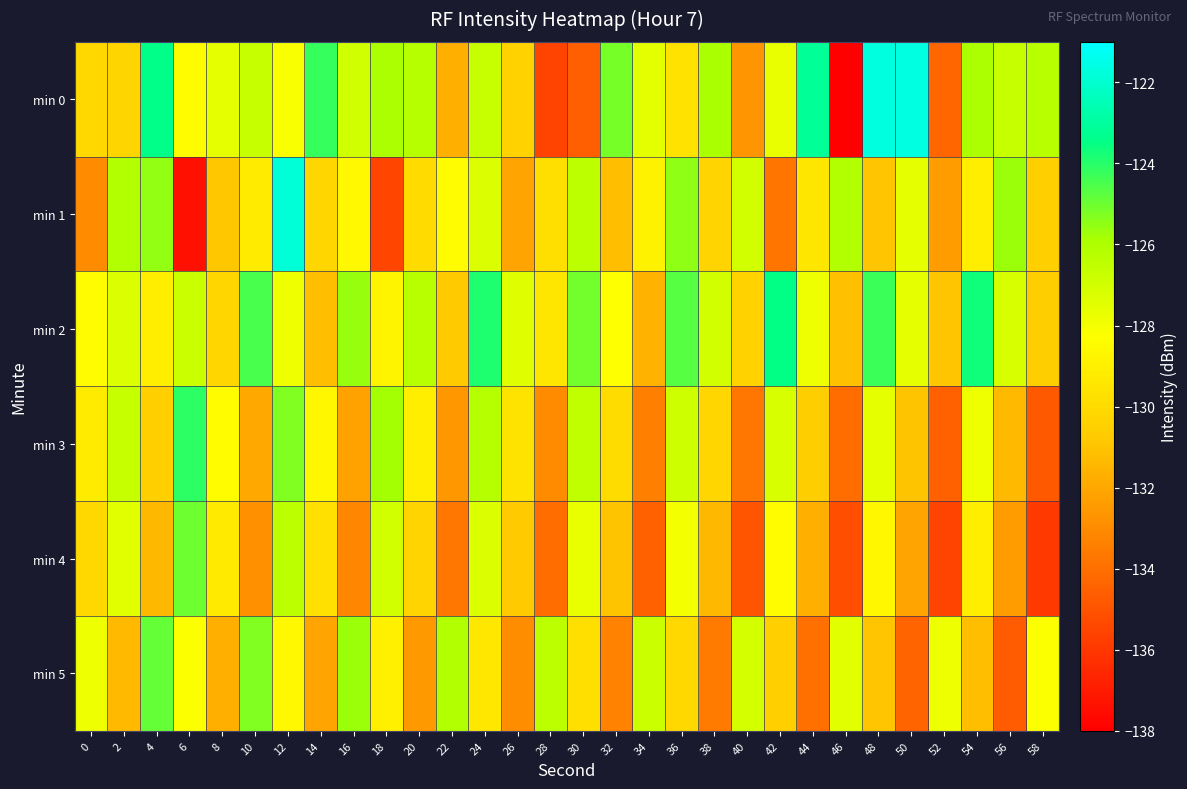

Which series has the largest total across all categories?

min 2